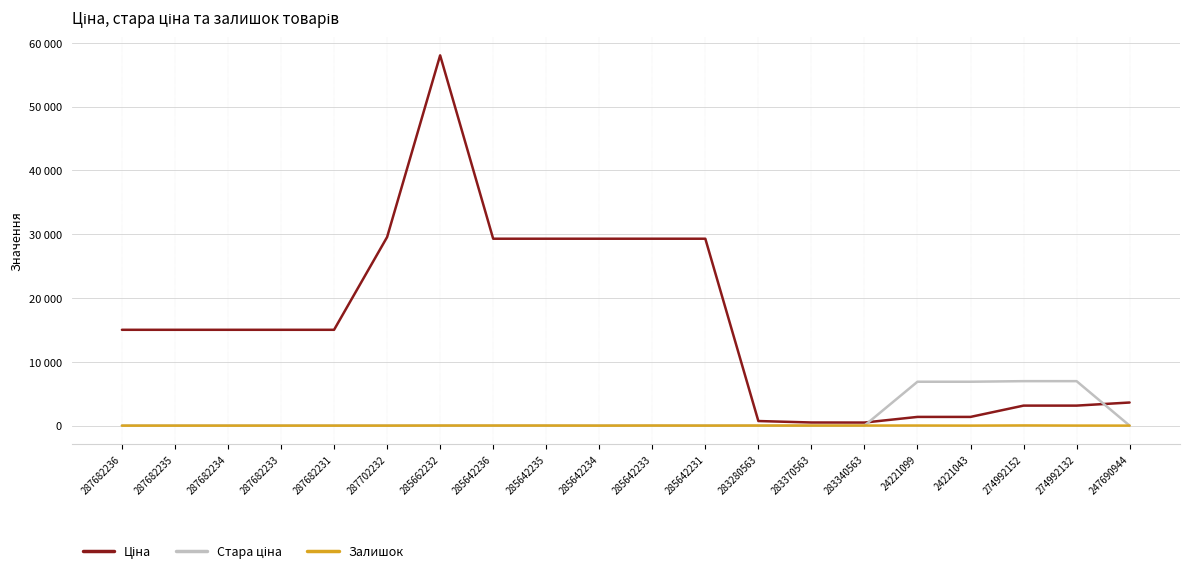

Between 287682233 and 274992132, which series saw the biggest shift?

Ціна